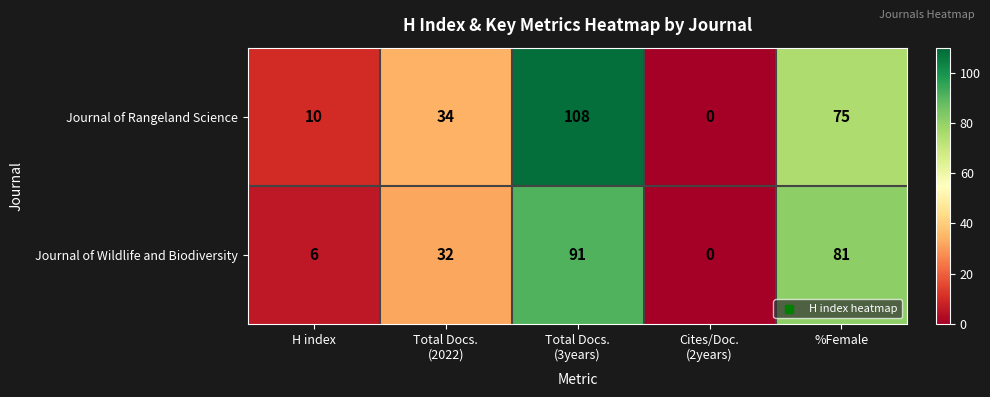

What is the maximum value shown in the chart?

108